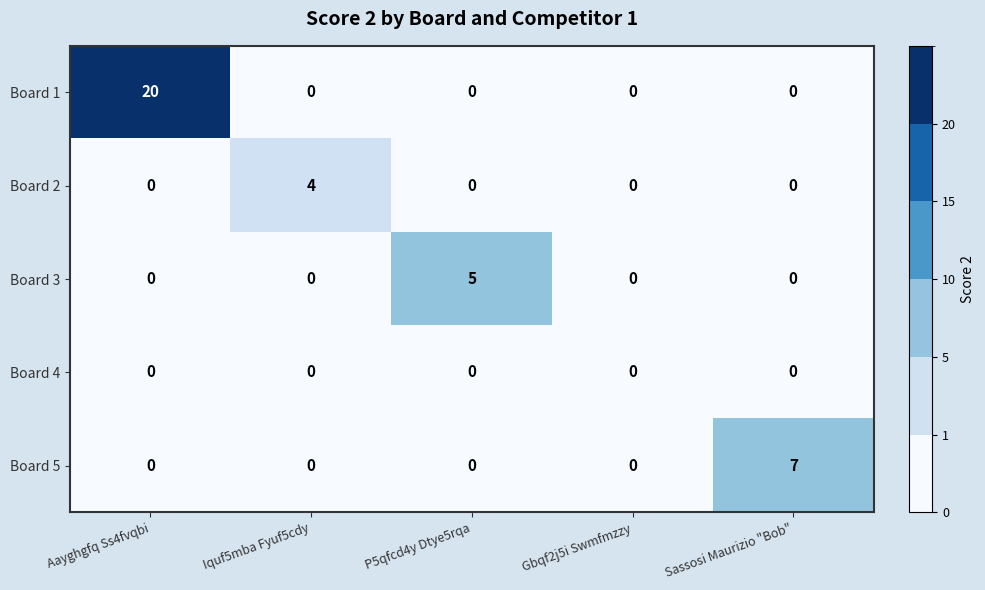

What is the greatest value displayed?

20